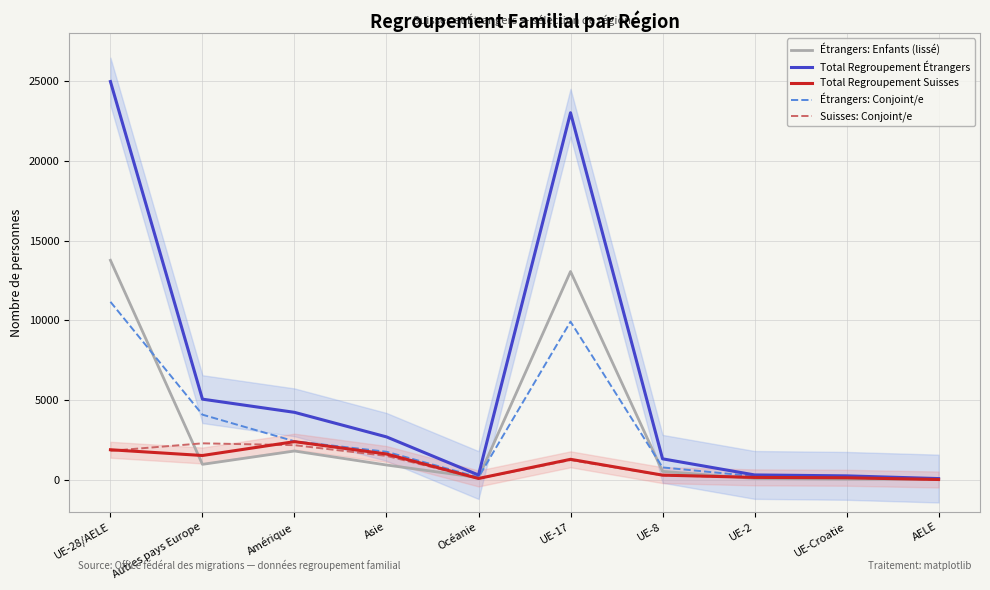

How many values in the Total Regroupement Suisses series exceed 1287?

4